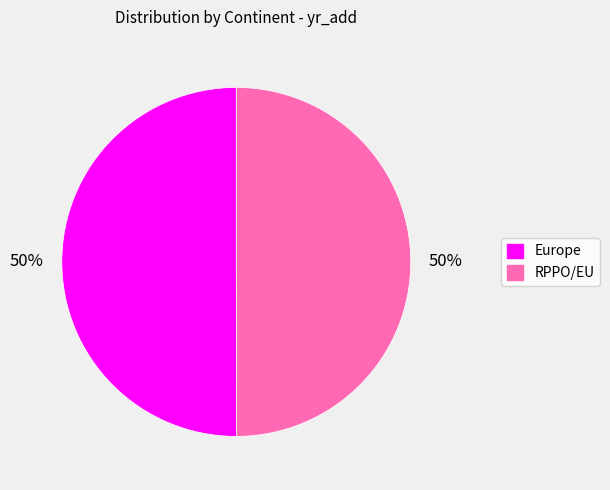

To the nearest percent, what is the average slice percentage?

50%